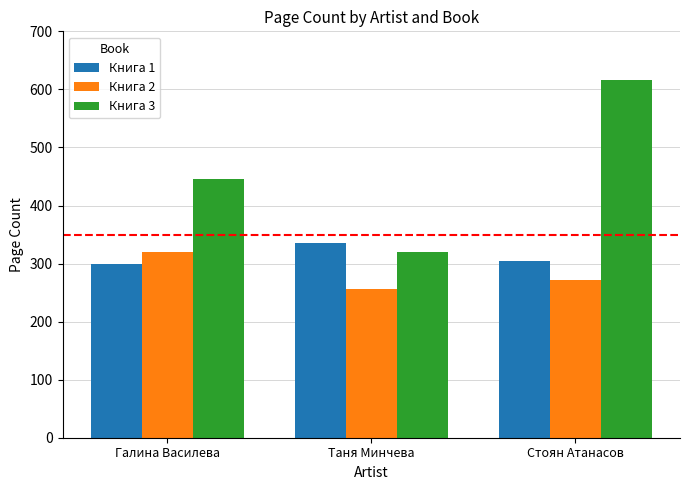

At which label is Книга 3 closest to 468?

Галина Василева